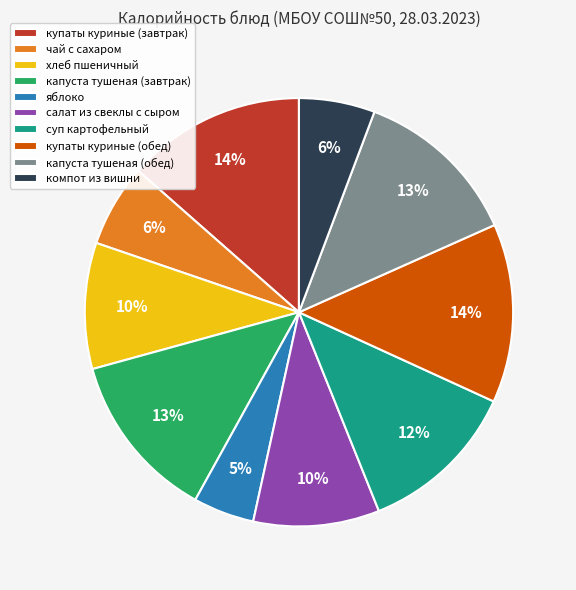

To the nearest percent, what is the difference between the largest and smallest slice percentages?

9%